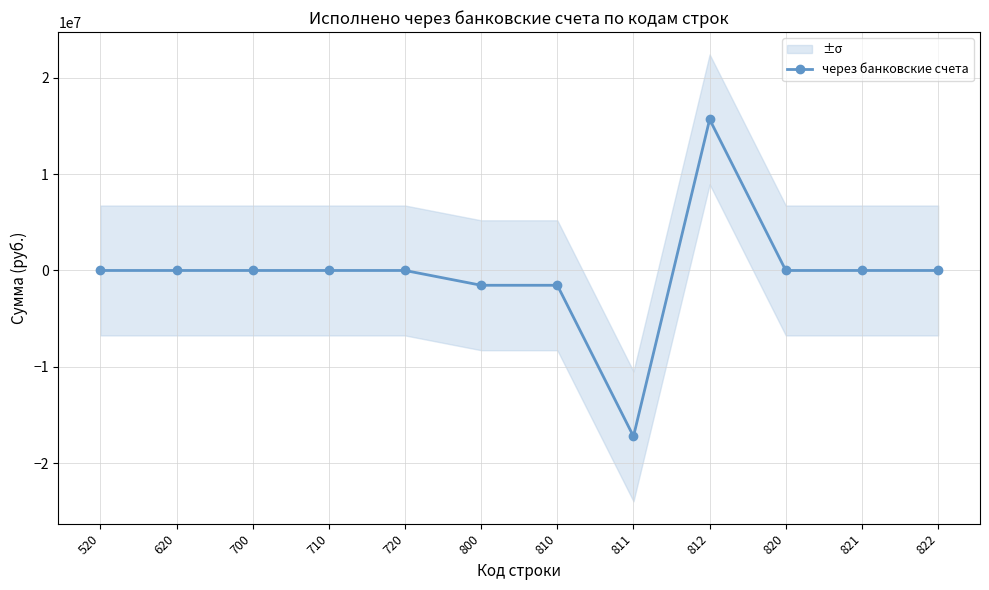

How many categories are shown in the chart?

12